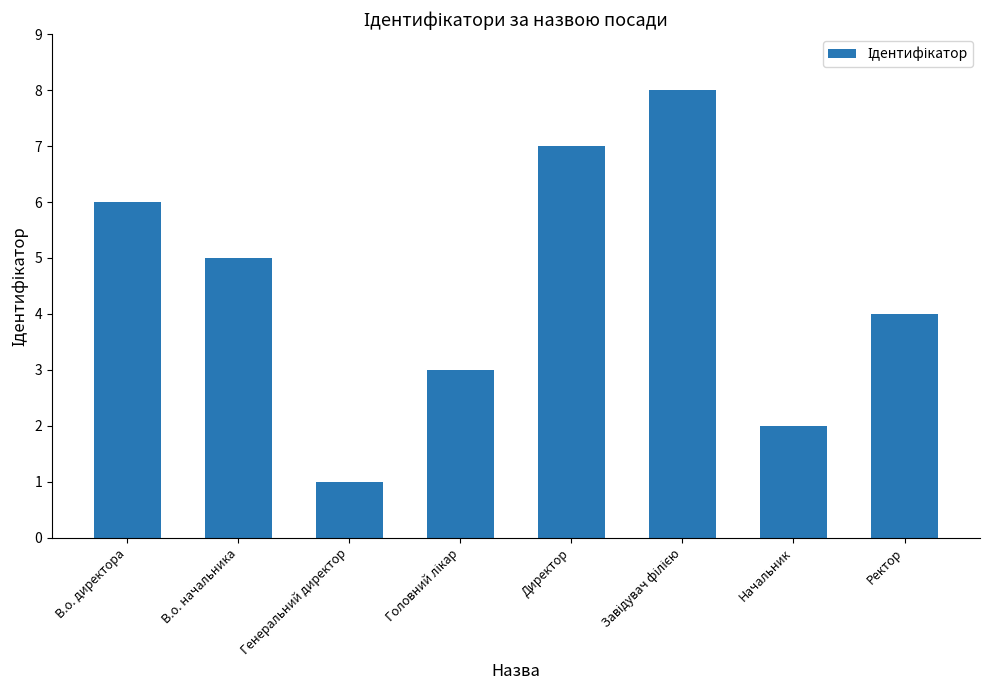

Count the values in the range 3 to 7.

5